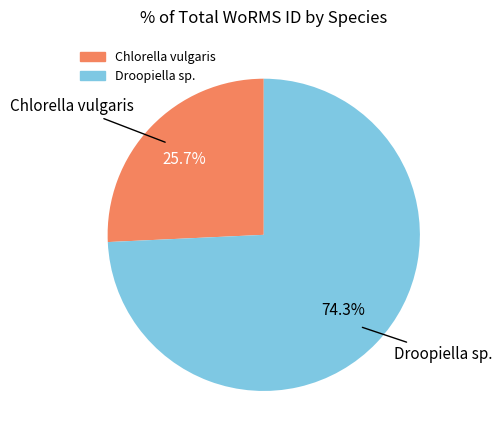

How many slices are in this pie chart?

2